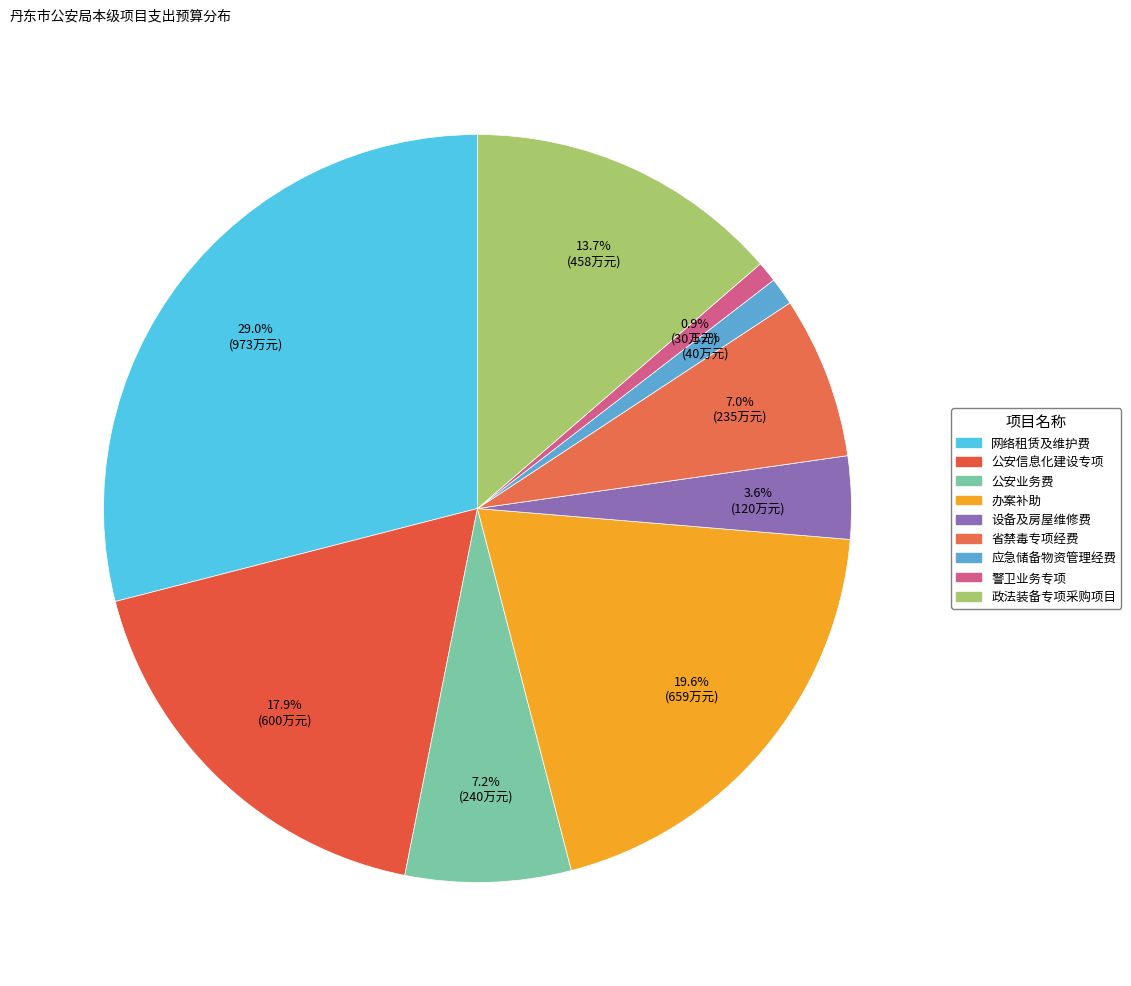

What percentage is NOT represented by 应急储备物资管理经费?

98.8%